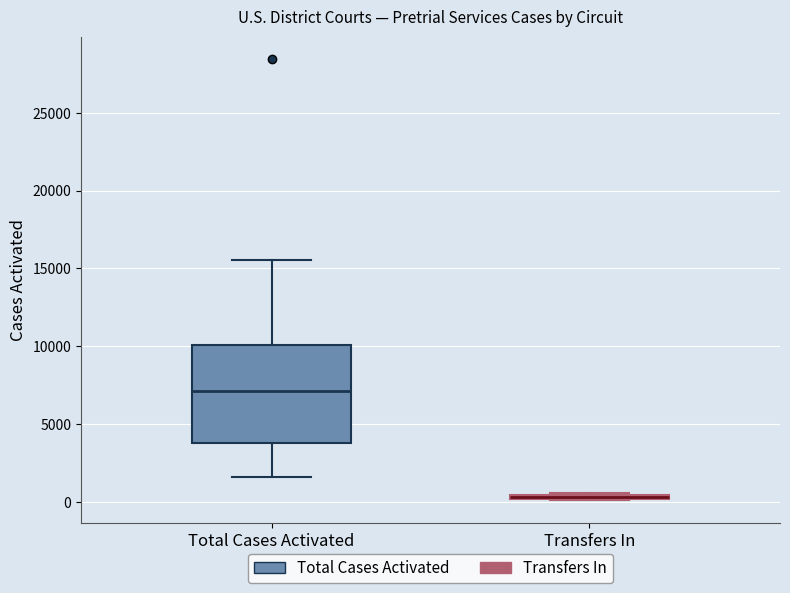

Comparing the boxes themselves (not the whiskers), which one is the tallest?

Total Cases Activated